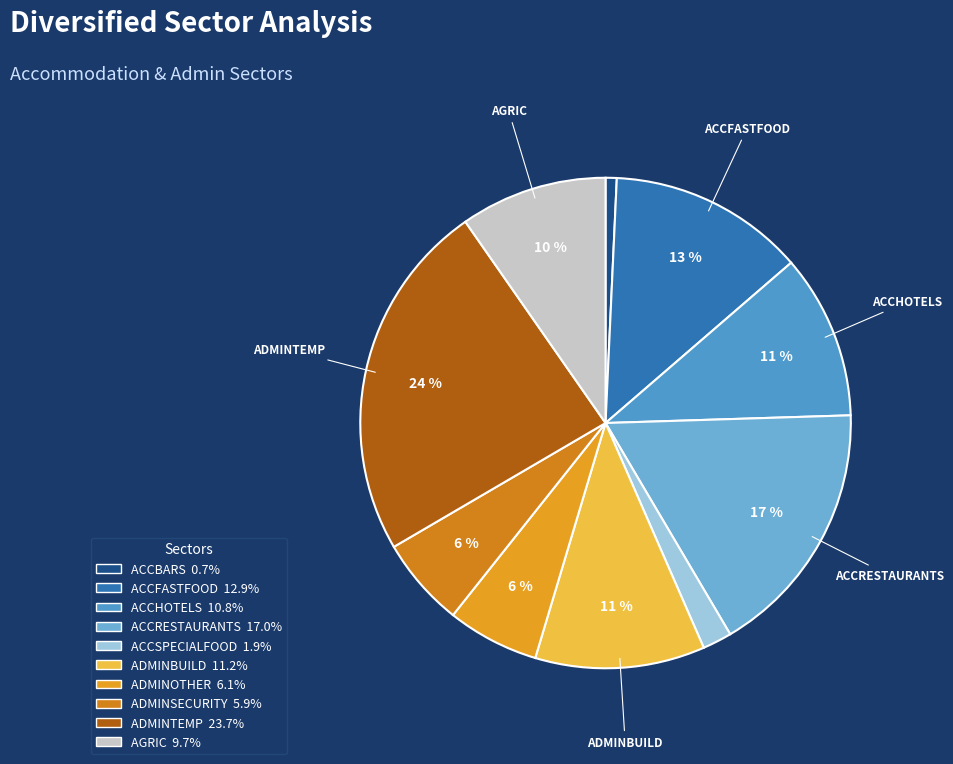

Does any single category account for the majority?

No